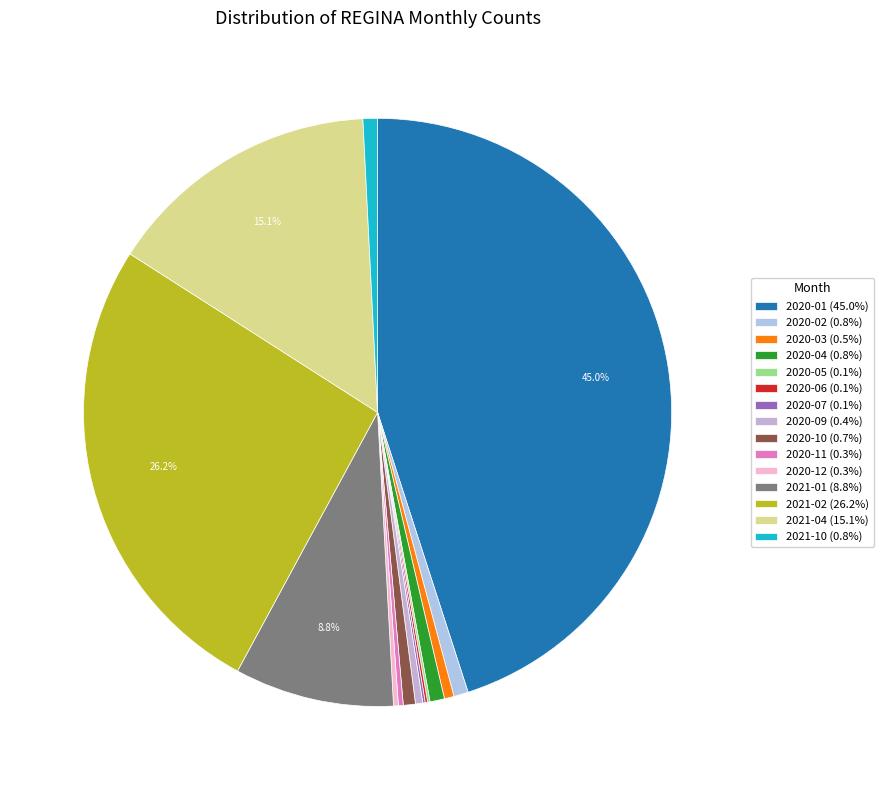

Which slice is the largest?

2020-01